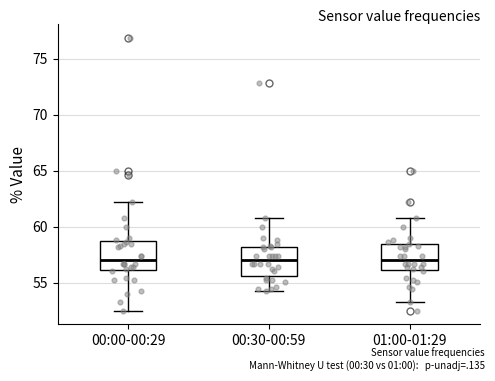

Where does the lower whisker of the box for 00:30-00:59 end on the y-axis? The values are not printed on the chart, so give them approximately, as read against the axis.

54.5